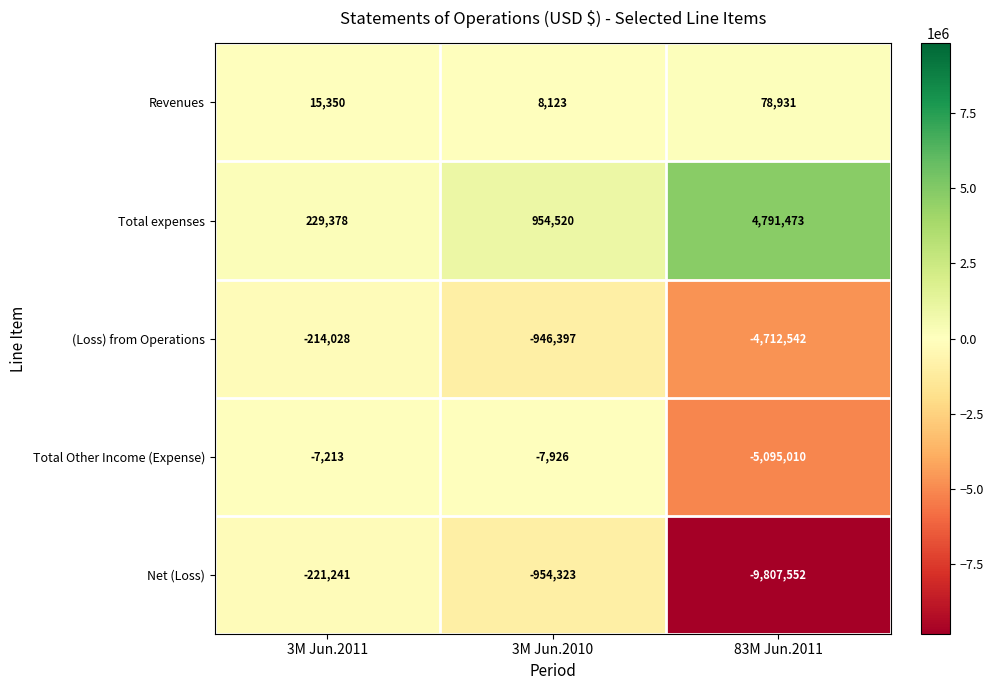

Reading left to right, what are all the values shown in this chart?

Revenues: 15350	8123	78931
Total expenses: 229378	954520	4791473
(Loss) from Operations: -214028	-946397	-4712542
Total Other Income (Expense): -7213	-7926	-5095010
Net (Loss): -221241	-954323	-9807552